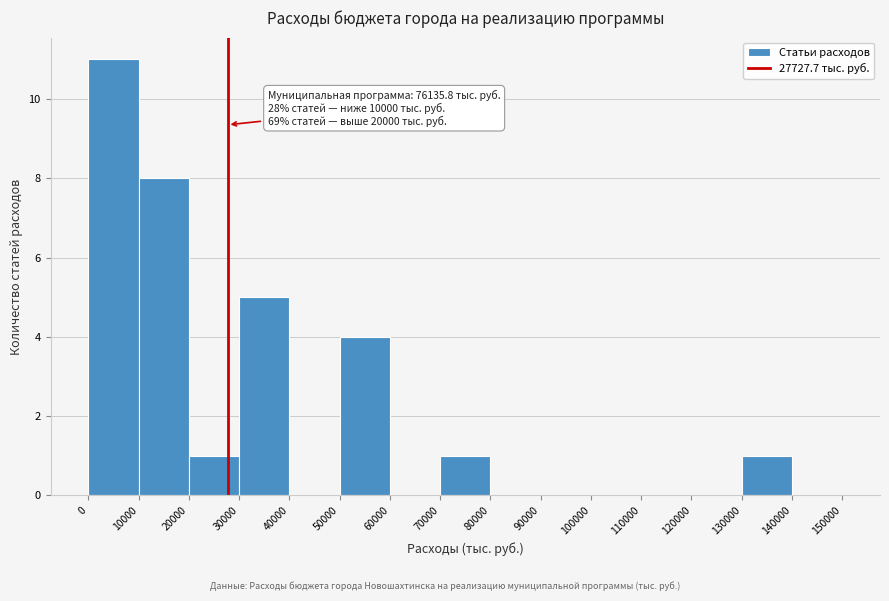

Which range on the x-axis has the tallest bar?

0 to 10000